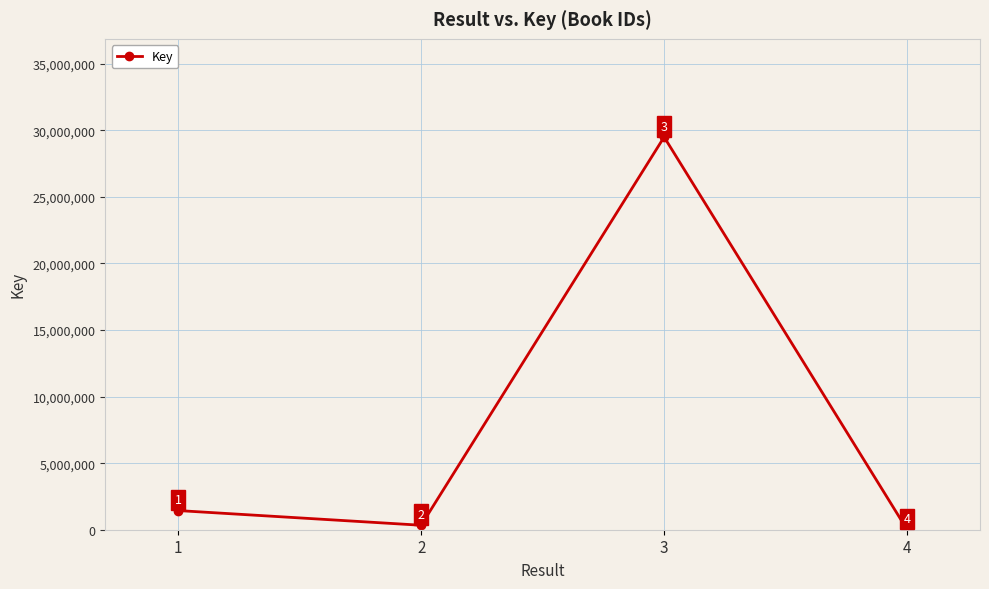

The value at 2 is 335861. True or false?

True